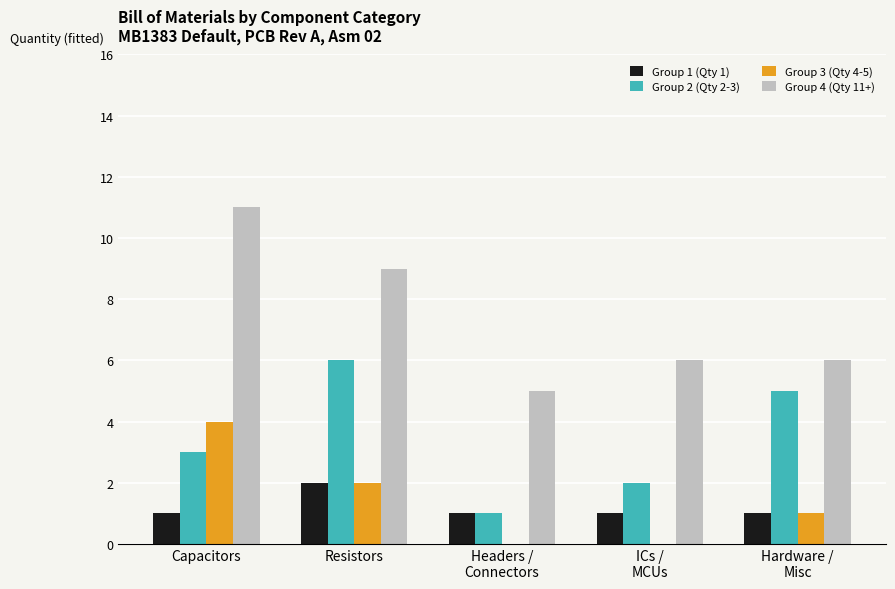

At which label does Group 4 (Qty 11+) reach its peak?

Capacitors